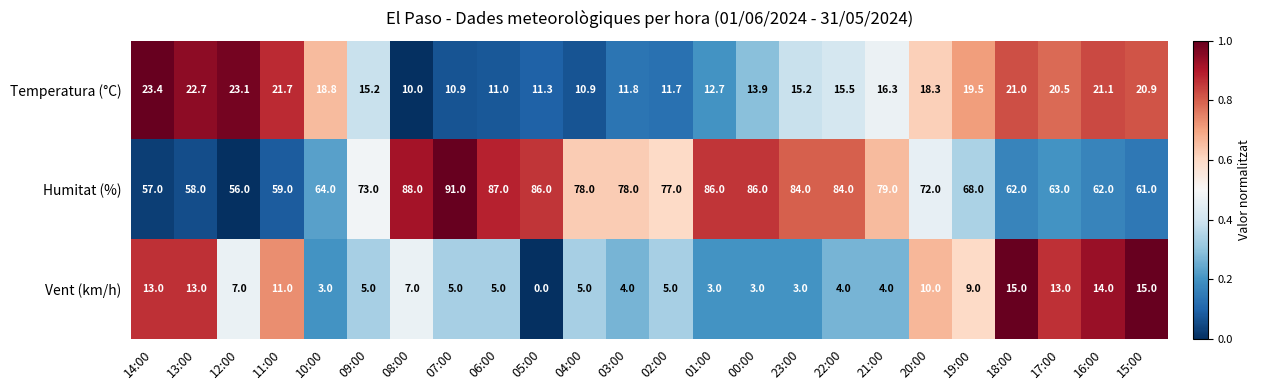

The Humitat (%) series shows 88.0 at 08:00. True or false?

True